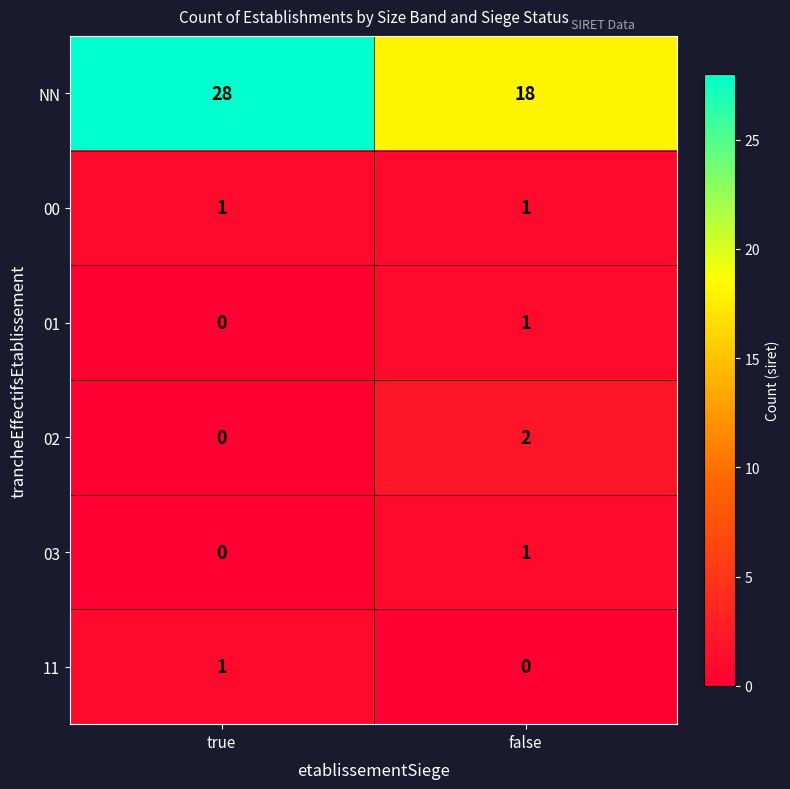

The 11 series shows 0 at false. True or false?

True